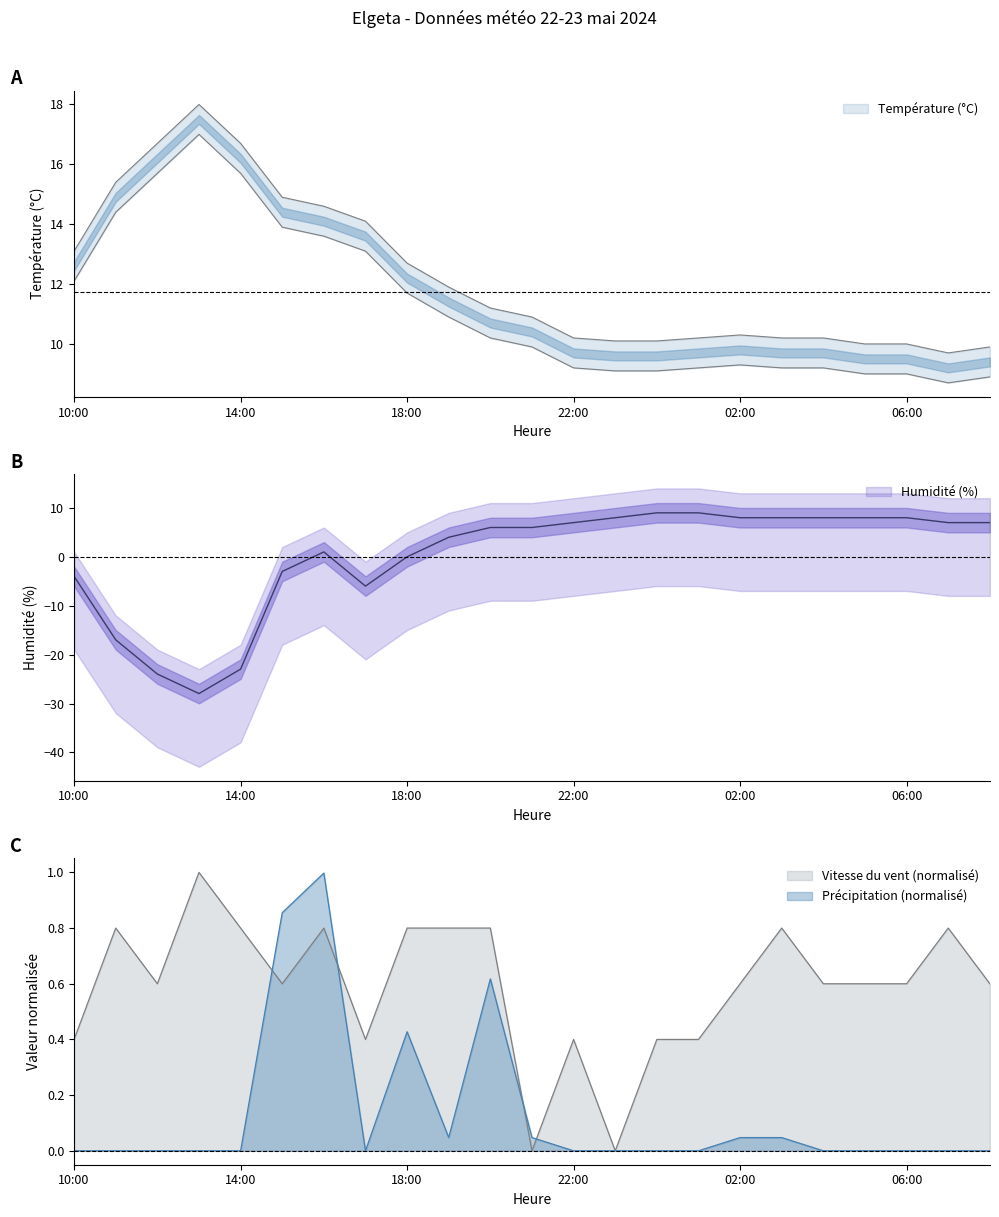

How many data points does each series have?

23